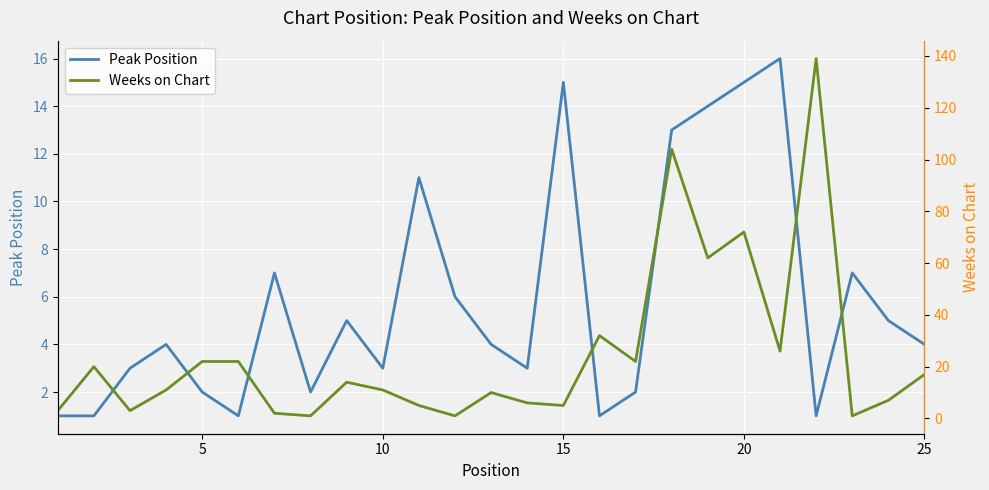

The value of Peak Position at 25 is 4. True or false?

True